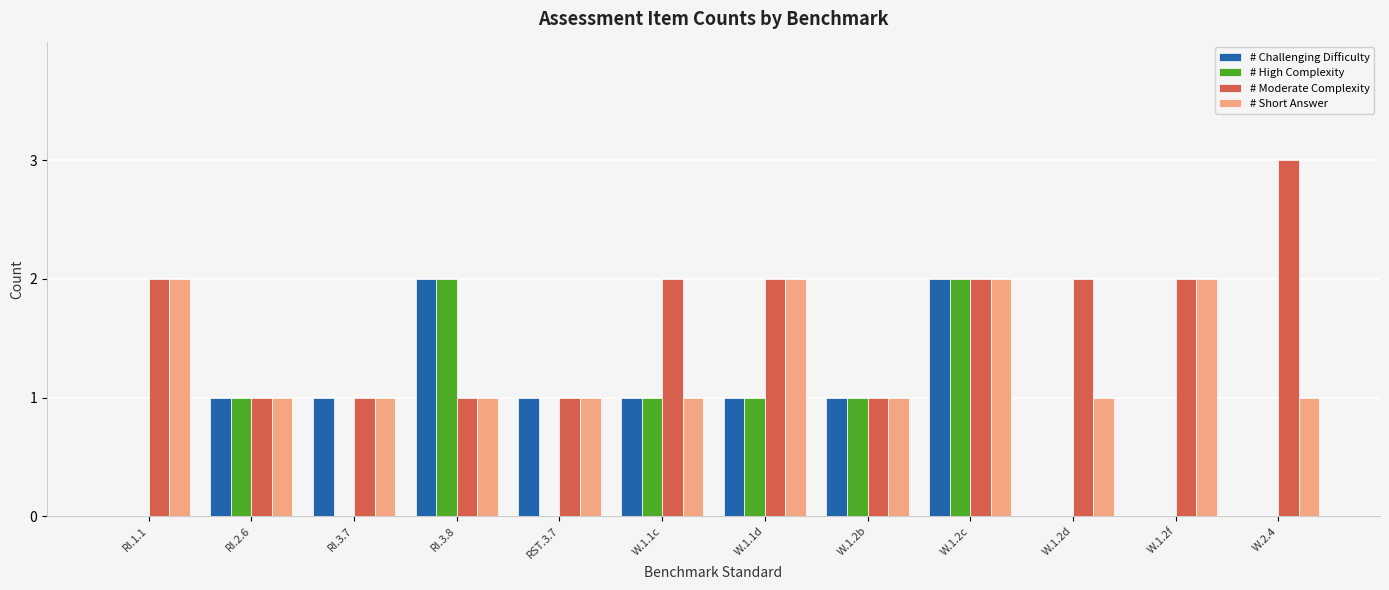

What is the average value of the # High Complexity series?

1